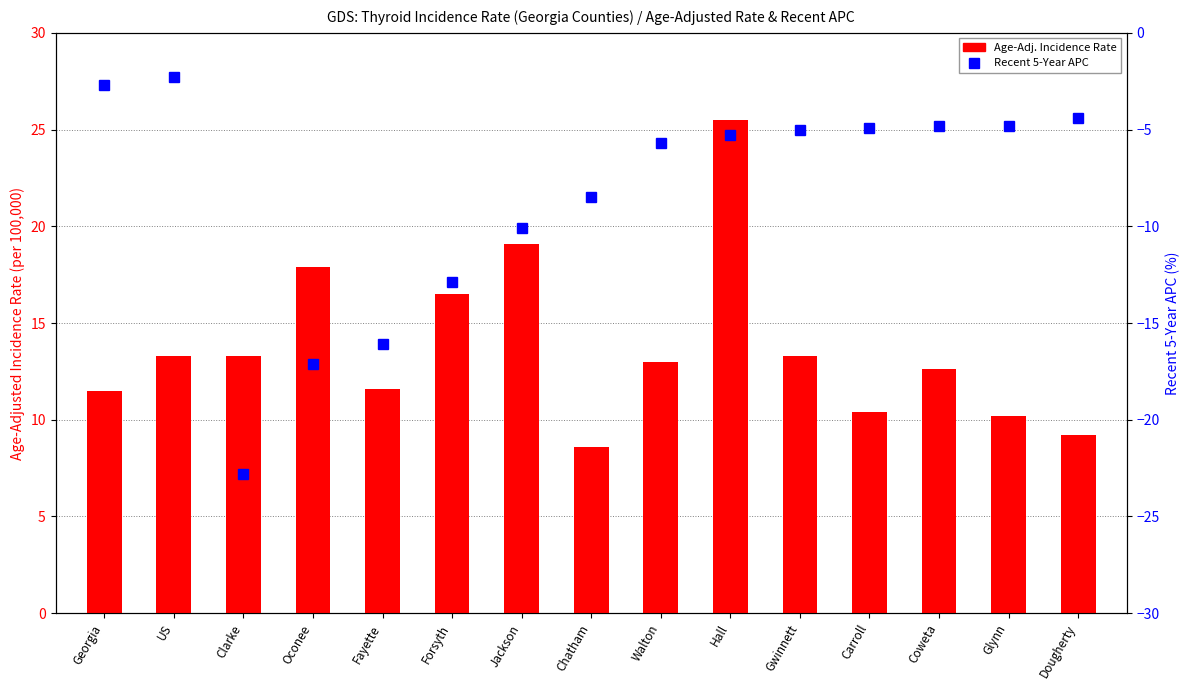

What are all the series names shown in the legend?

Age-Adj. Incidence Rate, Recent 5-Year APC